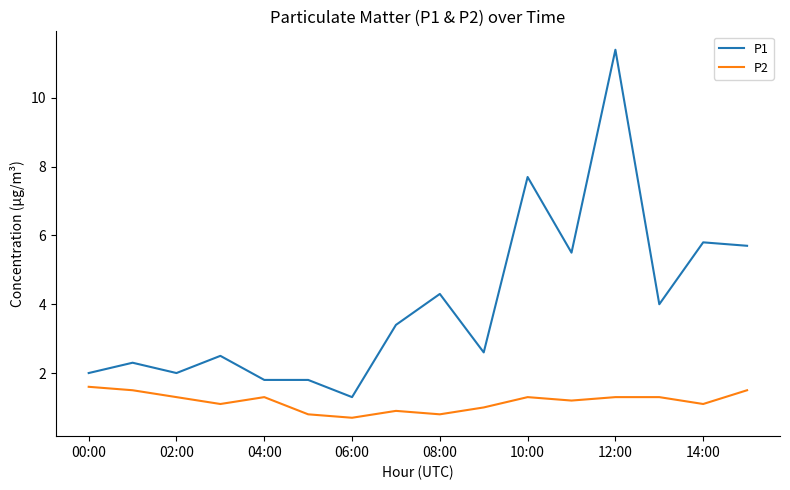

Count the number of data series in this chart.

2